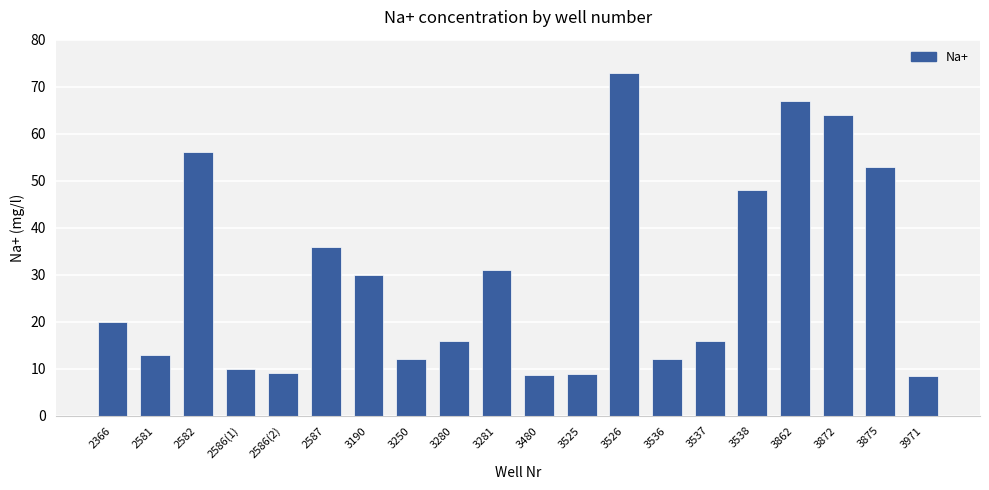

Which category has the highest value across all series?

3526